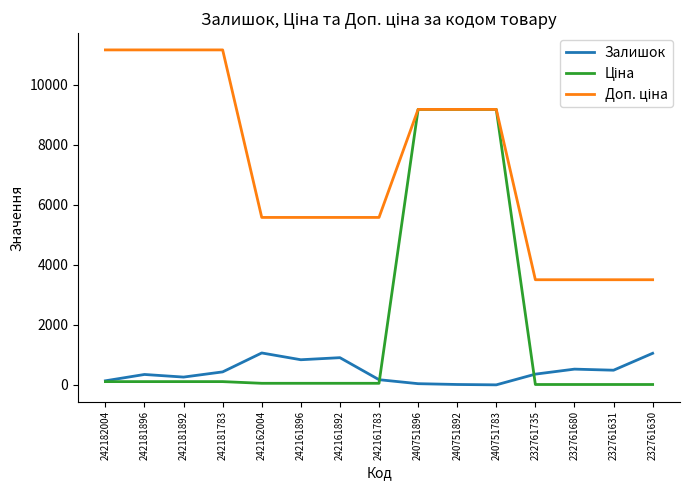

What is the maximum value shown in the chart?

11169.0